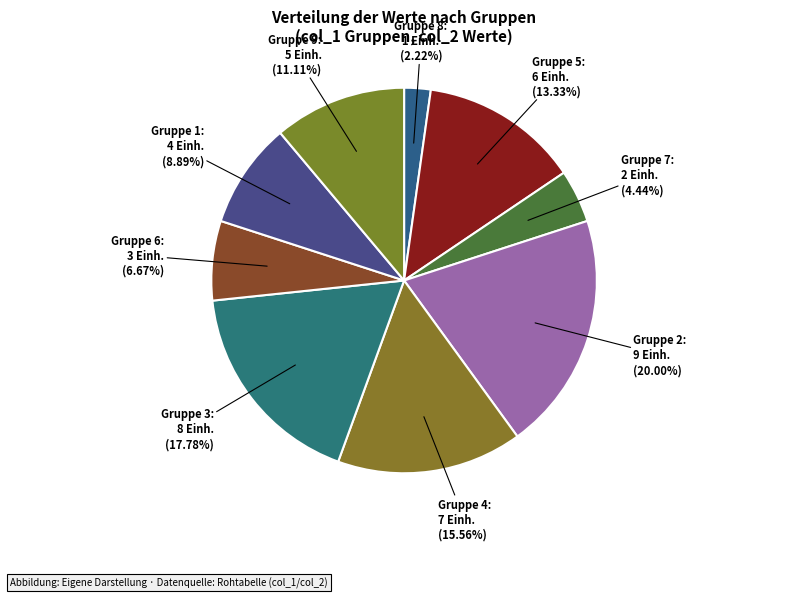

What is the smallest slice in the pie chart?

8